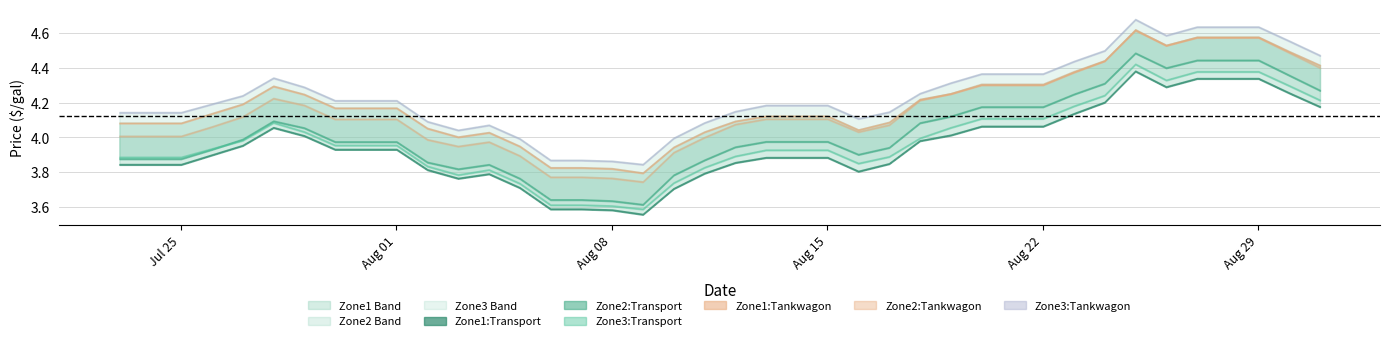

In Zone3:Transport, how many points are higher than both neighbors (excluding endpoints)?

3